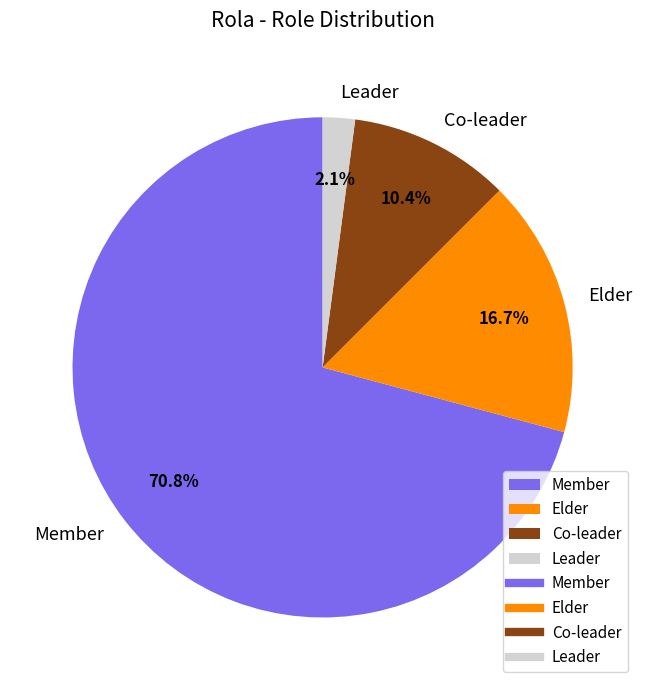

To the nearest percent, what is the difference between the Member and Elder slice percentages?

54%